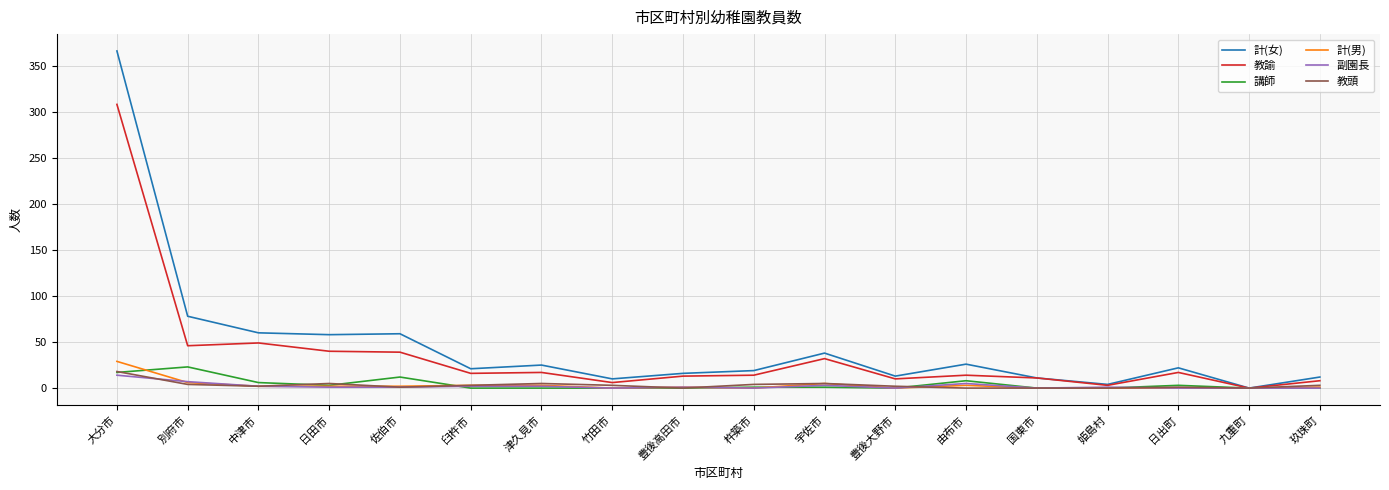

What is the highest value of the 計(男) series?

29